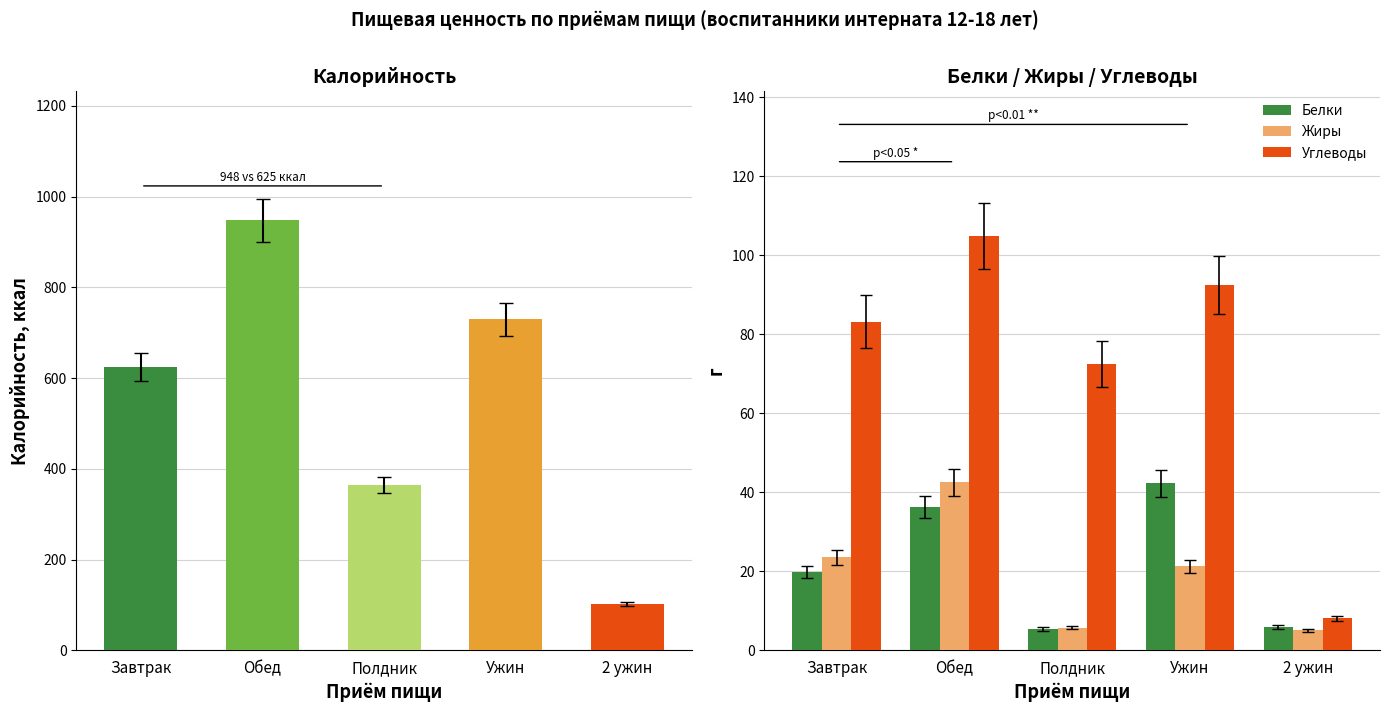

Which series changed the most between Полдник and Ужин?

Белки